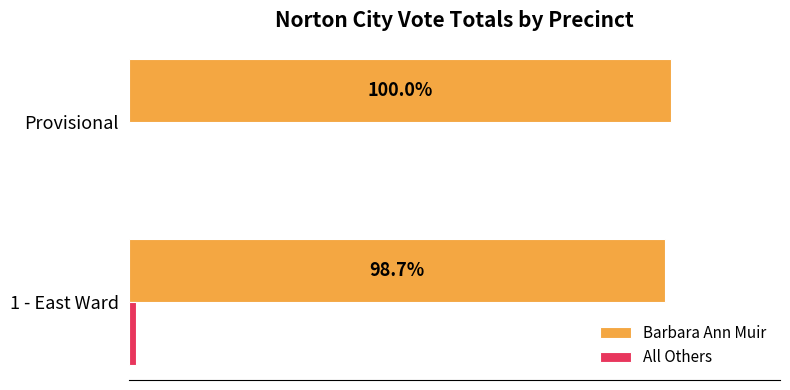

Where is Barbara Ann Muir nearest to the value 99?

1 - East Ward